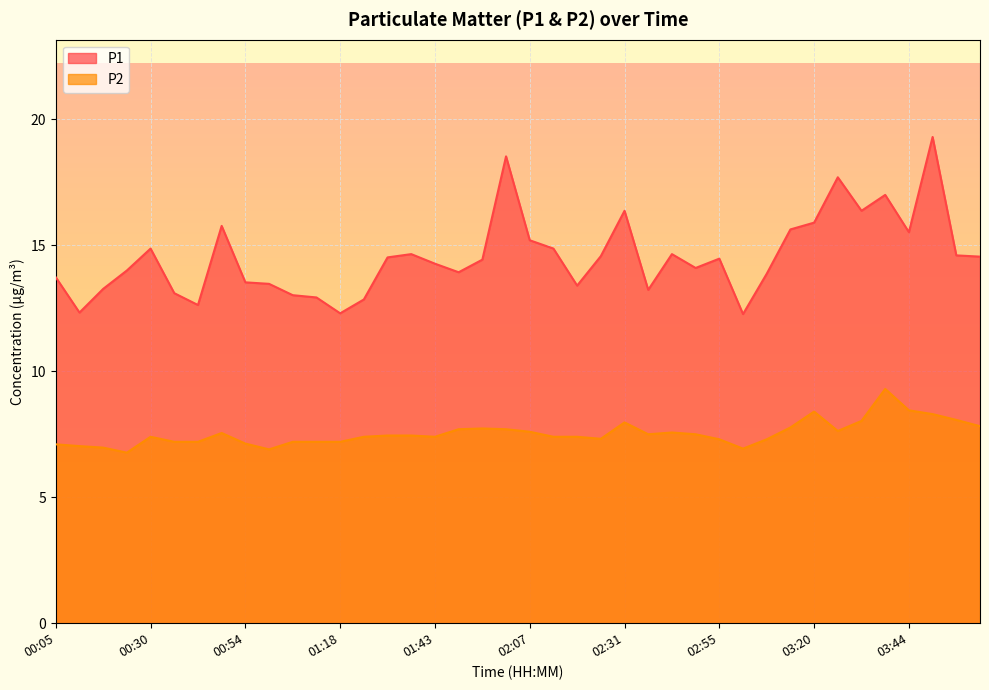

Reading left to right, what are all the values shown in this chart?

P1: 00:05=13.7	00:11=12.3	00:17=13.3	00:24=14.0	00:30=14.9	00:36=13.1	00:42=12.6	00:48=15.8	00:54=13.5	01:00=13.5	01:06=13.0	01:12=12.9	01:18=12.3	01:25=12.8	01:31=14.5	01:37=14.7	01:43=14.3	01:49=13.9	01:55=14.4	02:01=18.5	02:07=15.2	02:13=14.9	02:19=13.4	02:25=14.6	02:31=16.4	02:37=13.2	02:43=14.7	02:49=14.1	02:55=14.5	03:01=12.3	03:07=13.9	03:14=15.6	03:20=15.9	03:26=17.7	03:32=16.4	03:38=17.0	03:44=15.5	03:50=19.3	03:56=14.6	04:02=14.6
P2: 00:05=7.1	00:11=7.0	00:17=7.0	00:24=6.8	00:30=7.4	00:36=7.2	00:42=7.2	00:48=7.5	00:54=7.1	01:00=6.9	01:06=7.2	01:12=7.2	01:18=7.2	01:25=7.4	01:31=7.5	01:37=7.5	01:43=7.4	01:49=7.7	01:55=7.7	02:01=7.7	02:07=7.6	02:13=7.4	02:19=7.4	02:25=7.3	02:31=8.0	02:37=7.5	02:43=7.6	02:49=7.5	02:55=7.3	03:01=6.9	03:07=7.3	03:14=7.8	03:20=8.4	03:26=7.6	03:32=8.0	03:38=9.3	03:44=8.4	03:50=8.3	03:56=8.1	04:02=7.8